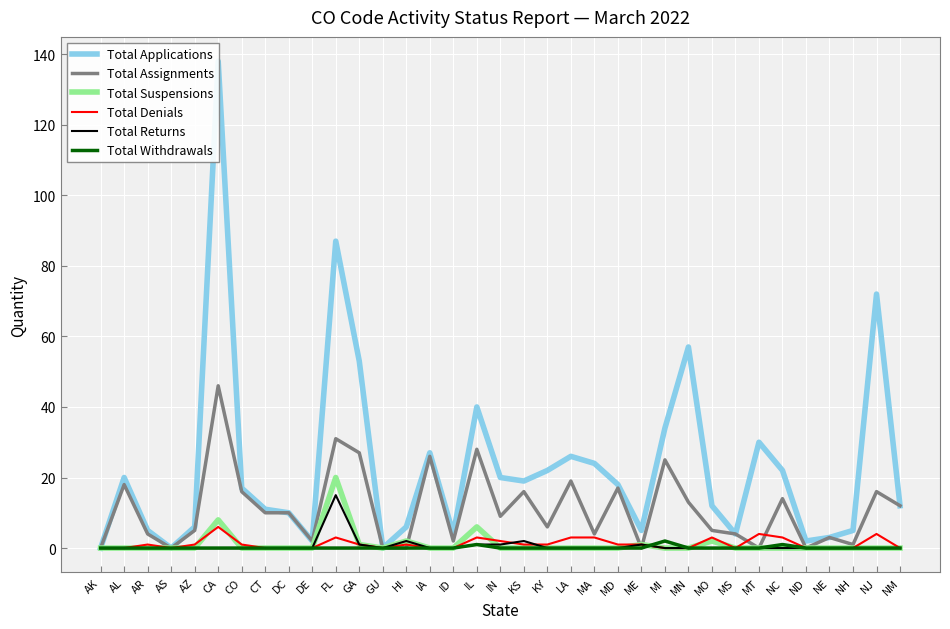

Reading left to right, transcribe all the data shown in this chart.

Total Applications: AK=0	AL=20	AR=5	AS=0	AZ=6	CA=138	CO=17	CT=11	DC=10	DE=2	FL=87	GA=53	GU=0	HI=6	IA=27	ID=4	IL=40	IN=20	KS=19	KY=22	LA=26	MA=24	MD=18	ME=5	MI=34	MN=57	MO=12	MS=4	MT=30	NC=22	ND=2	NE=3	NH=5	NJ=72	NM=12
Total Assignments: AK=0	AL=18	AR=4	AS=0	AZ=5	CA=46	CO=16	CT=10	DC=10	DE=2	FL=31	GA=27	GU=0	HI=0	IA=26	ID=2	IL=28	IN=9	KS=16	KY=6	LA=19	MA=4	MD=17	ME=0	MI=25	MN=13	MO=5	MS=4	MT=0	NC=14	ND=0	NE=3	NH=1	NJ=16	NM=12
Total Suspensions: AK=0	AL=0	AR=0	AS=0	AZ=0	CA=8	CO=0	CT=0	DC=0	DE=0	FL=20	GA=1	GU=0	HI=2	IA=0	ID=0	IL=6	IN=0	KS=0	KY=0	LA=0	MA=0	MD=0	ME=1	MI=0	MN=0	MO=2	MS=0	MT=0	NC=0	ND=0	NE=0	NH=0	NJ=0	NM=0
Total Denials: AK=0	AL=0	AR=1	AS=0	AZ=1	CA=6	CO=1	CT=0	DC=0	DE=0	FL=3	GA=1	GU=0	HI=1	IA=0	ID=0	IL=3	IN=2	KS=1	KY=1	LA=3	MA=3	MD=1	ME=1	MI=0	MN=0	MO=3	MS=0	MT=4	NC=3	ND=0	NE=0	NH=0	NJ=4	NM=0
Total Returns: AK=0	AL=0	AR=0	AS=0	AZ=0	CA=0	CO=0	CT=0	DC=0	DE=0	FL=15	GA=1	GU=0	HI=2	IA=0	ID=0	IL=1	IN=1	KS=2	KY=0	LA=0	MA=0	MD=0	ME=1	MI=0	MN=0	MO=0	MS=0	MT=0	NC=0	ND=0	NE=0	NH=0	NJ=0	NM=0
Total Withdrawals: AK=0	AL=0	AR=0	AS=0	AZ=0	CA=0	CO=0	CT=0	DC=0	DE=0	FL=0	GA=0	GU=0	HI=0	IA=0	ID=0	IL=1	IN=0	KS=0	KY=0	LA=0	MA=0	MD=0	ME=0	MI=2	MN=0	MO=0	MS=0	MT=0	NC=1	ND=0	NE=0	NH=0	NJ=0	NM=0